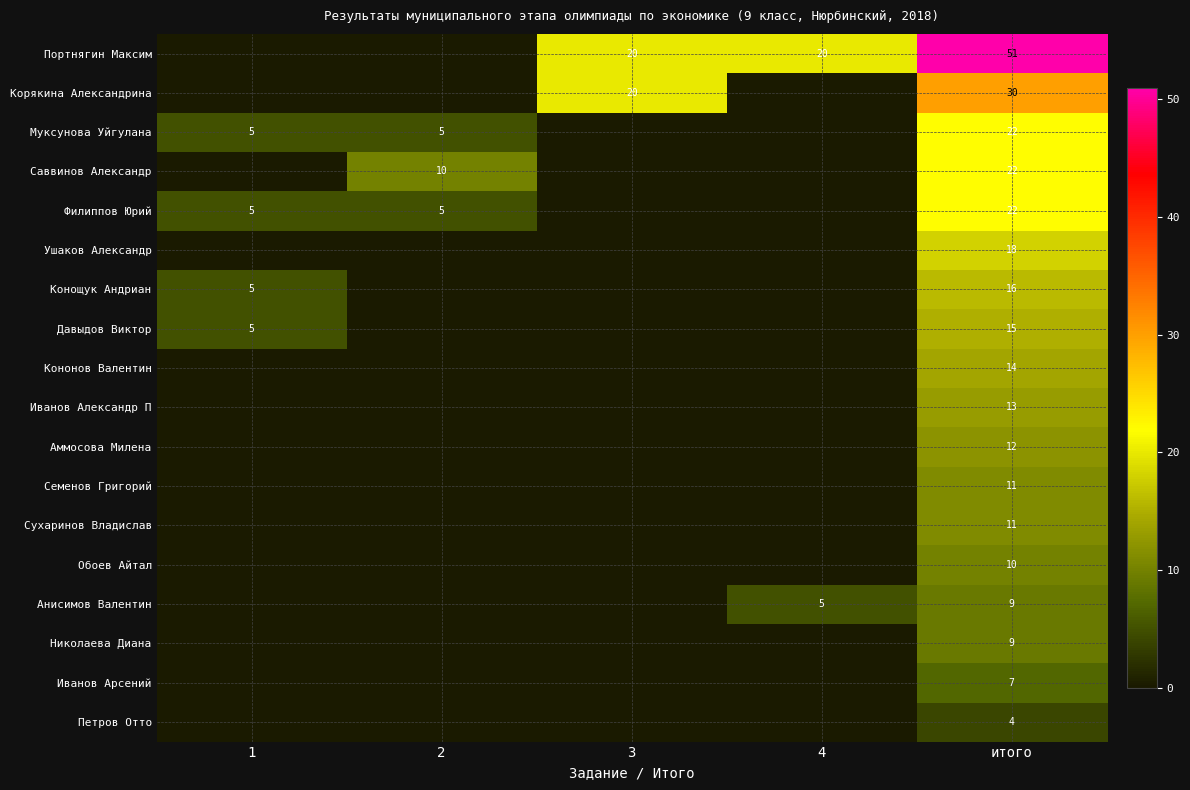

At how many categories does at least one series exceed 24?

1